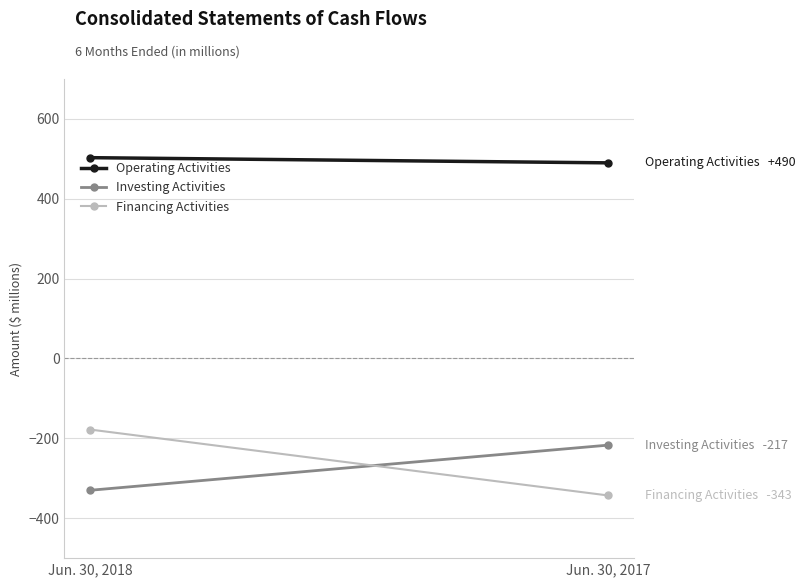

What is the sum of the Investing Activities values at Jun. 30, 2018 and Jun. 30, 2017?

-547